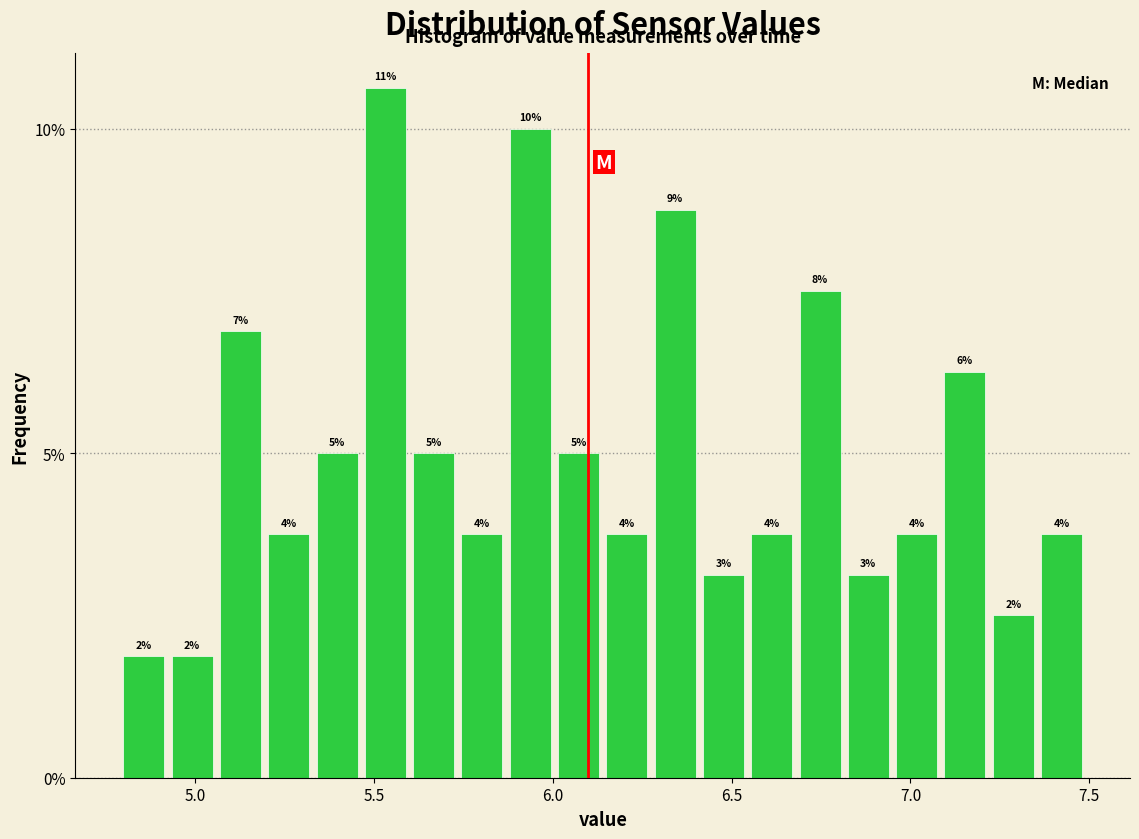

Around what value on the x-axis is the tallest bar? Give the approximate position of its centre, as read against the axis.

5.55